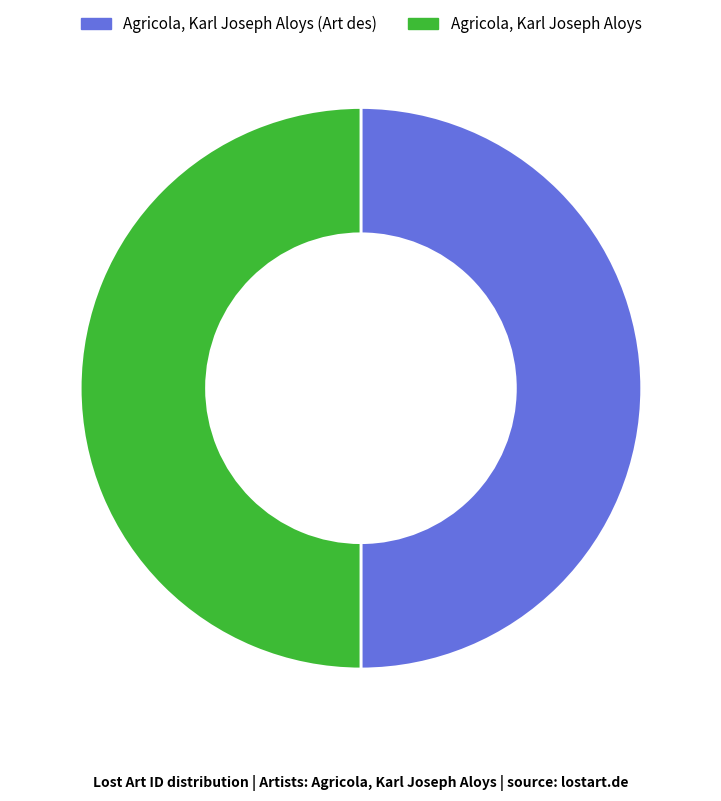

Do Agricola, Karl Joseph Aloys and Agricola, Karl Joseph Aloys (Art des) together represent more than half of the pie?

Yes